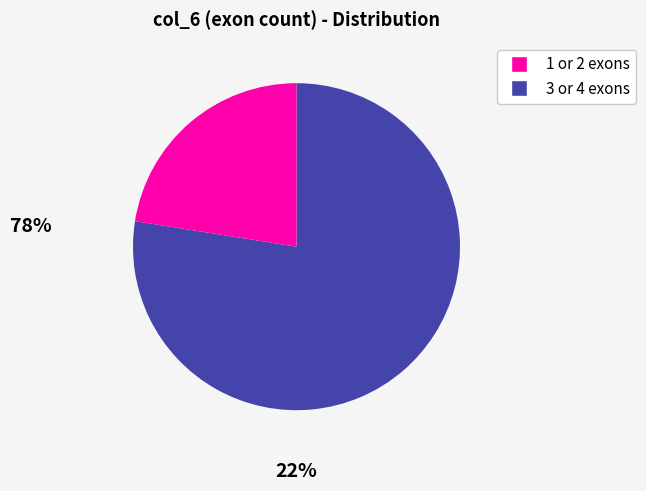

Is there any slice that represents more than half of the pie?

Yes